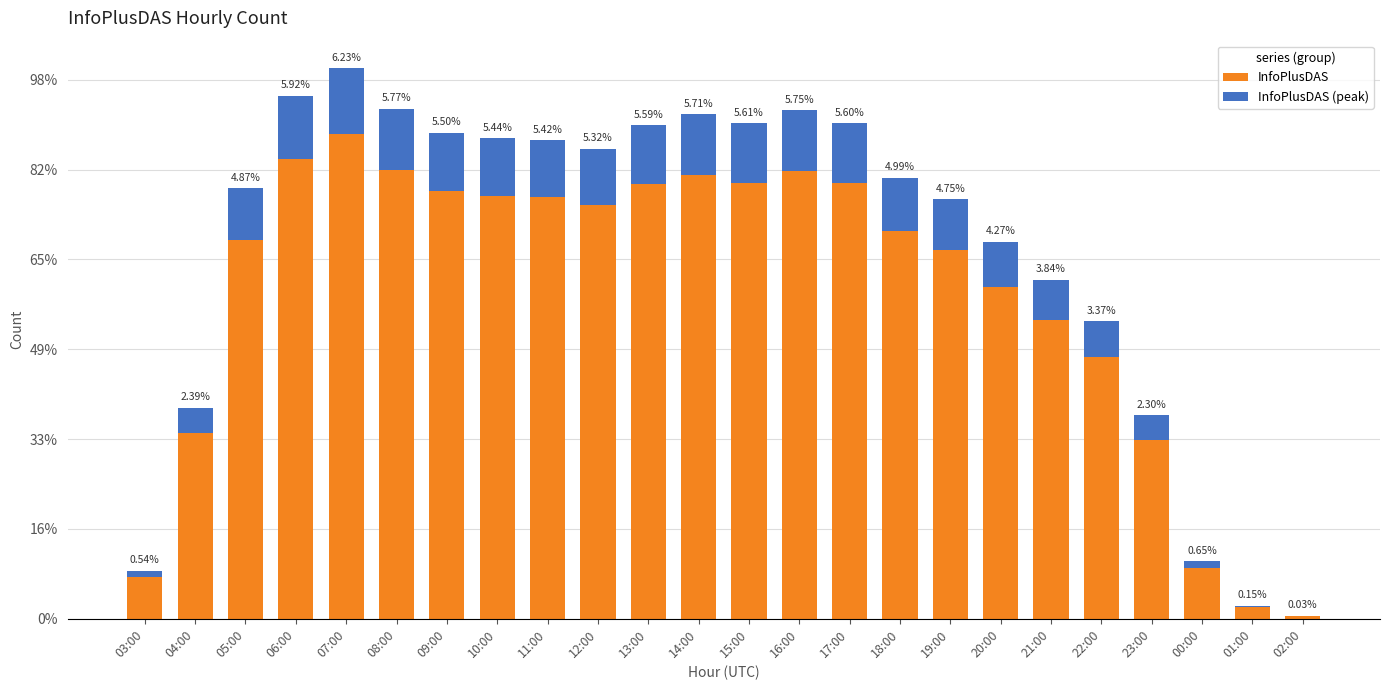

Which series has the largest total across all categories?

InfoPlusDAS